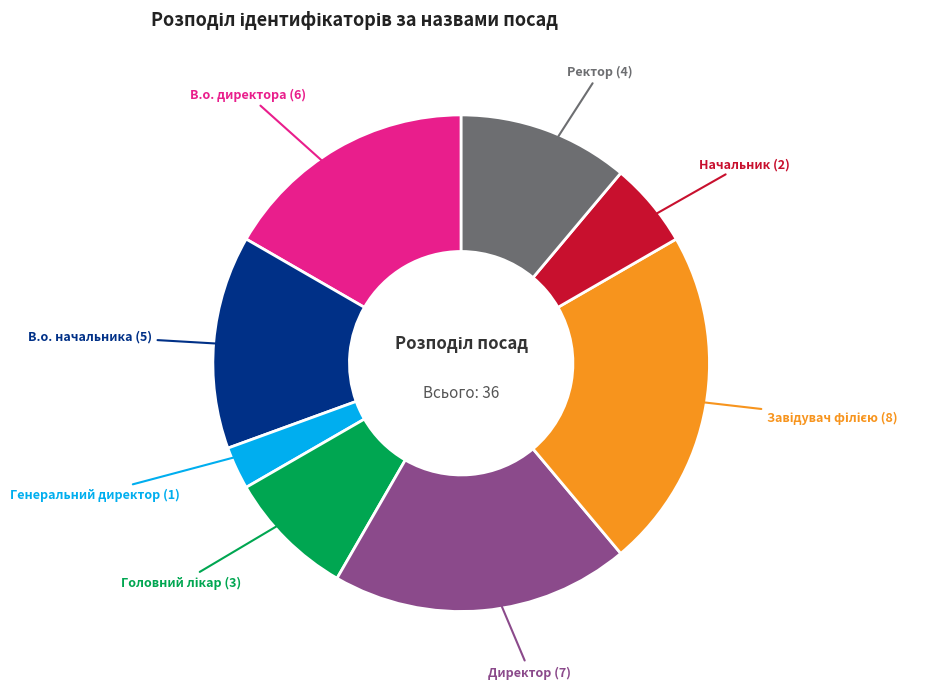

Approximately how many times larger is the value at Директор compared to В.о. директора?

1.2